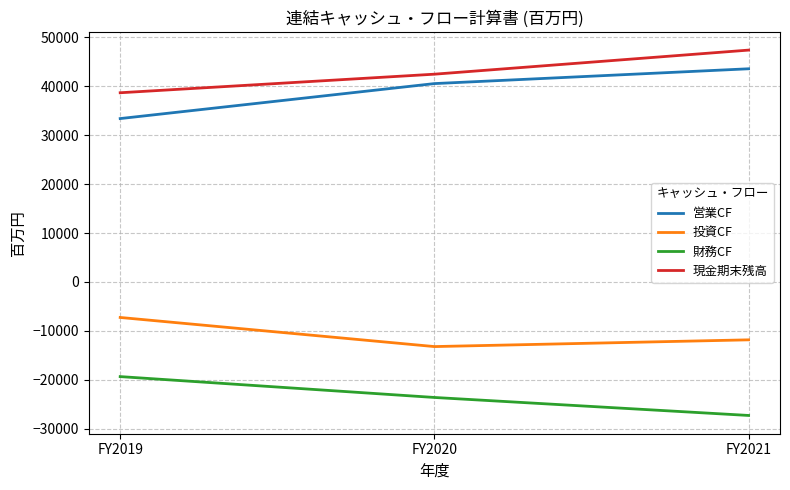

What is the difference between the 営業CF values at FY2021 and FY2019?

10179.0